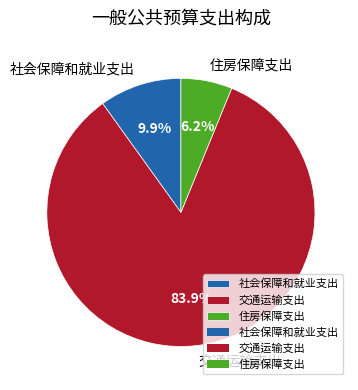

True or false: 社会保障和就业支出 accounts for 3% of the total.

False